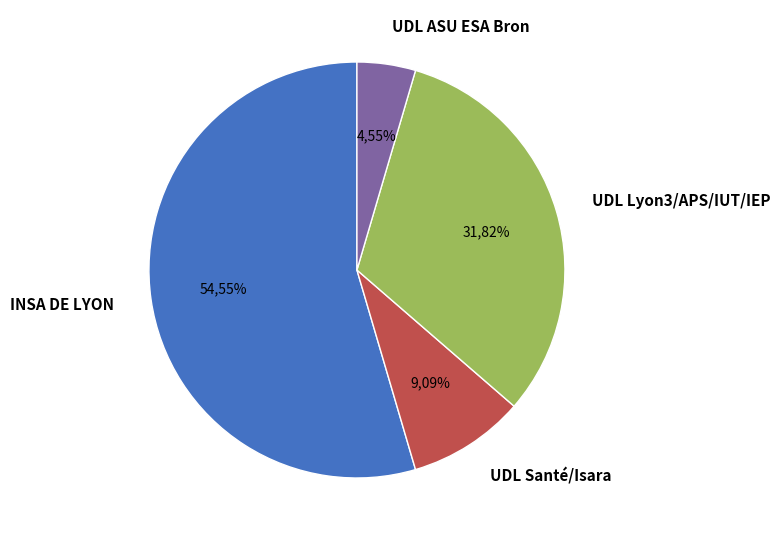

The UDL - ASC ISARA LYON slice represents 1% of the pie. True or false?

False